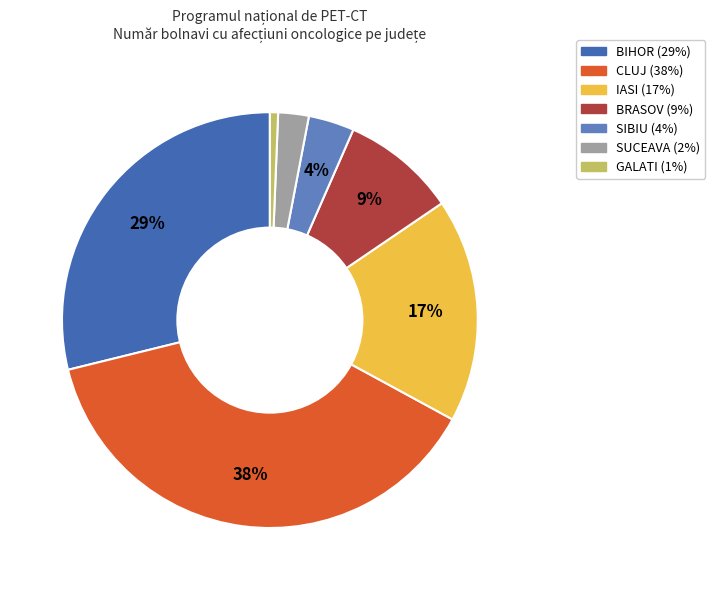

Rank the categories by value from highest to lowest.

CLUJ, BIHOR, IASI, BRASOV, SIBIU, SUCEAVA, GALATI